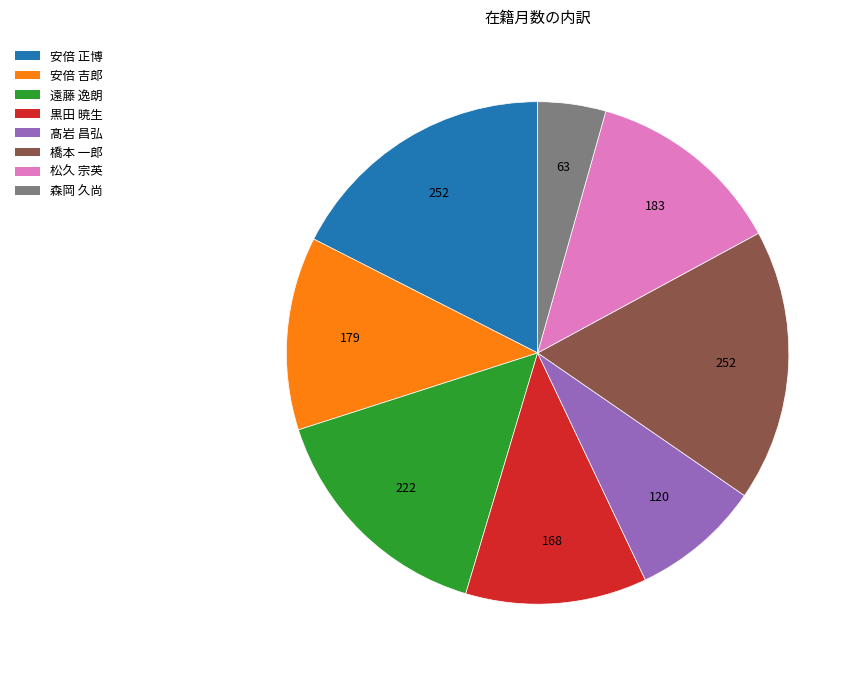

The 松久 宗英 slice represents 13% of the pie. True or false?

True